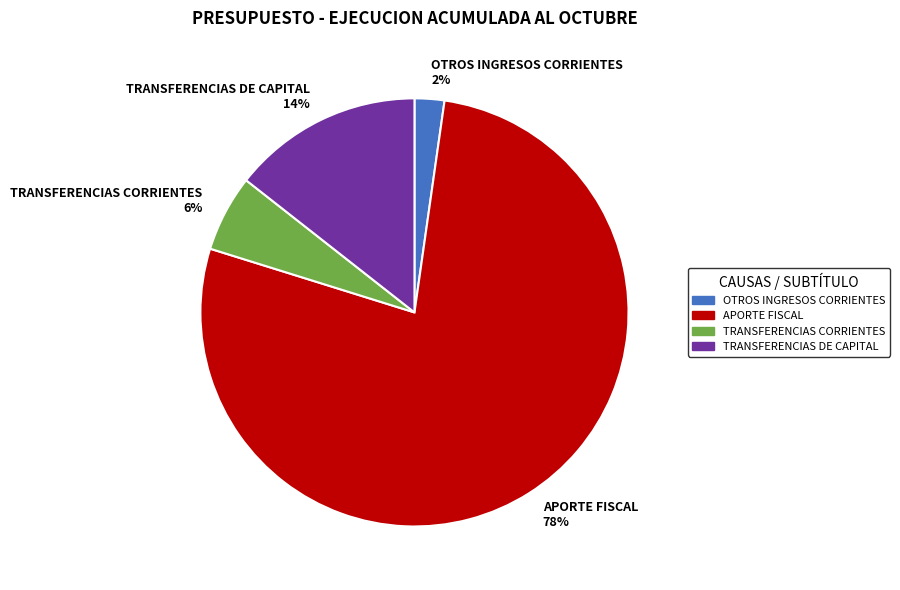

How many segments does this pie chart have?

4